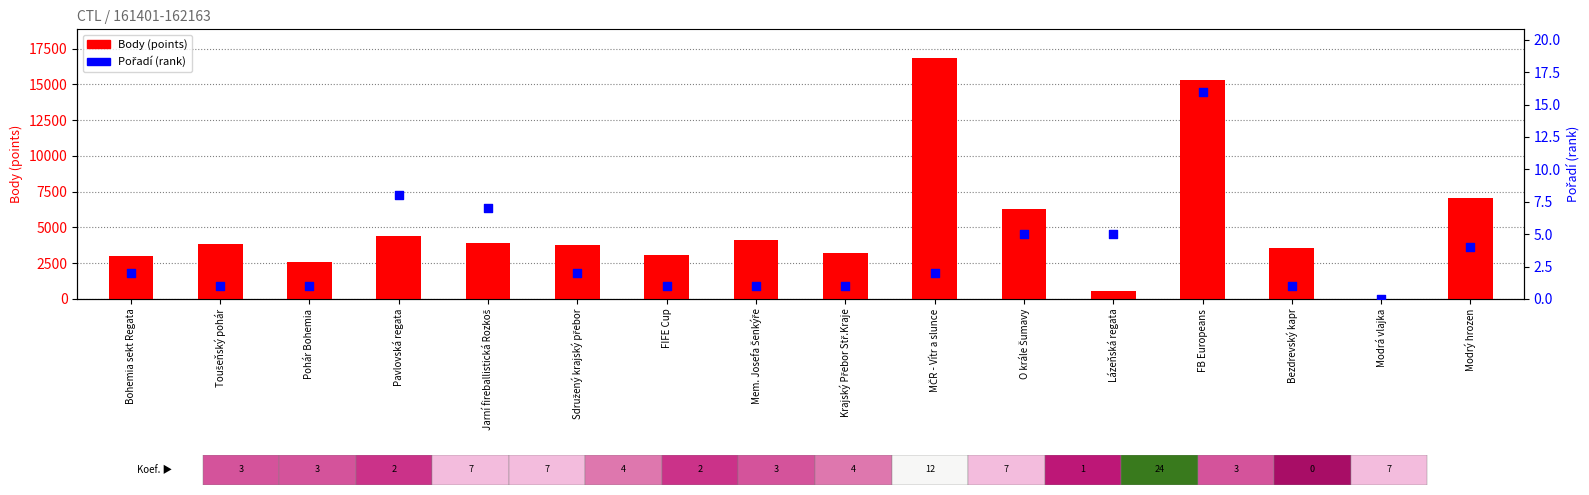

Which series has the largest total across all categories?

Body (points)